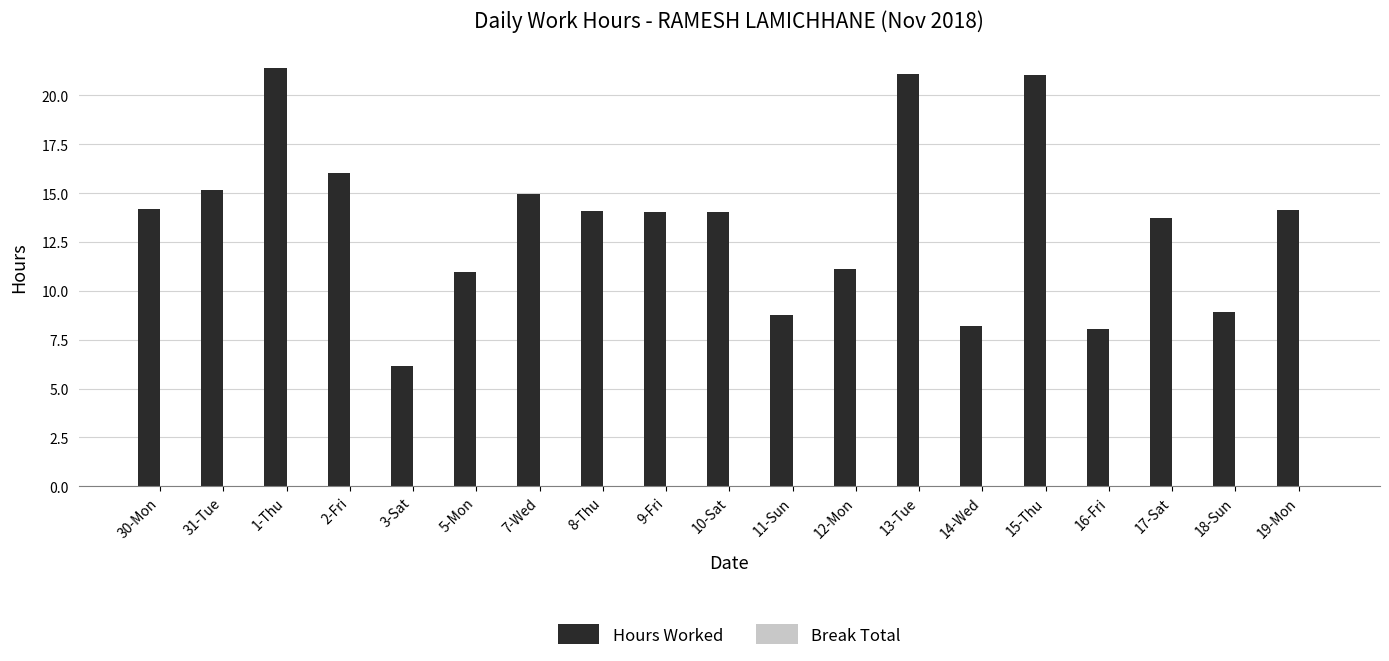

How many data points does each series have?

19